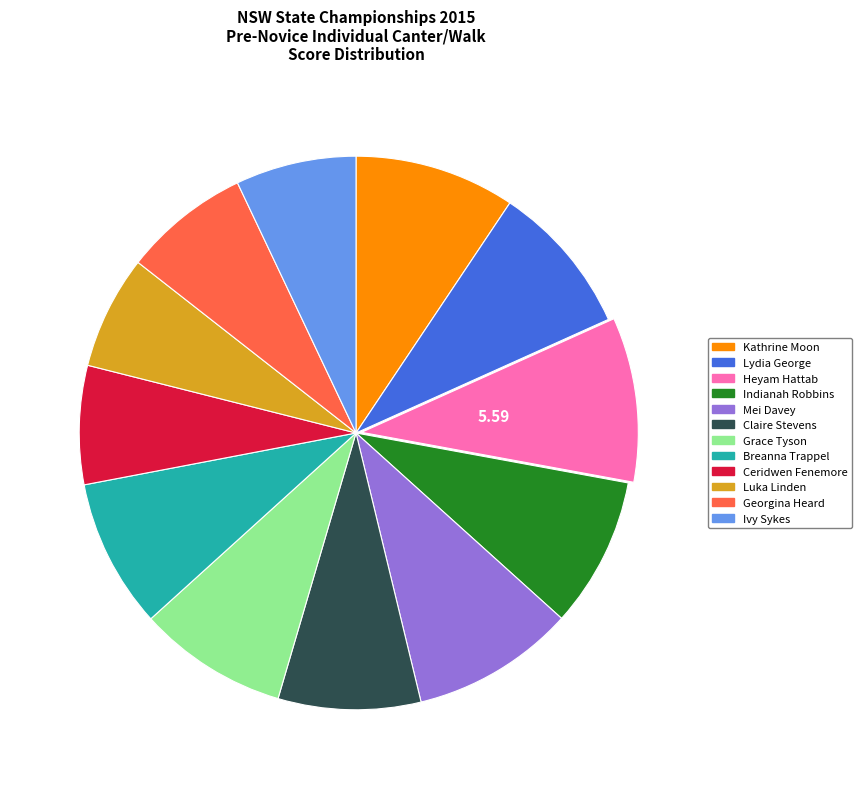

Is it true that Heyam Hattab is 10% of the pie?

True